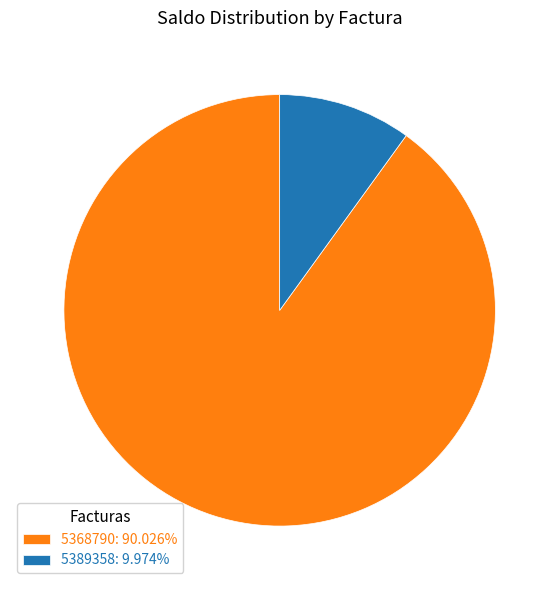

Rank the categories by value from lowest to highest.

5389358, 5368790